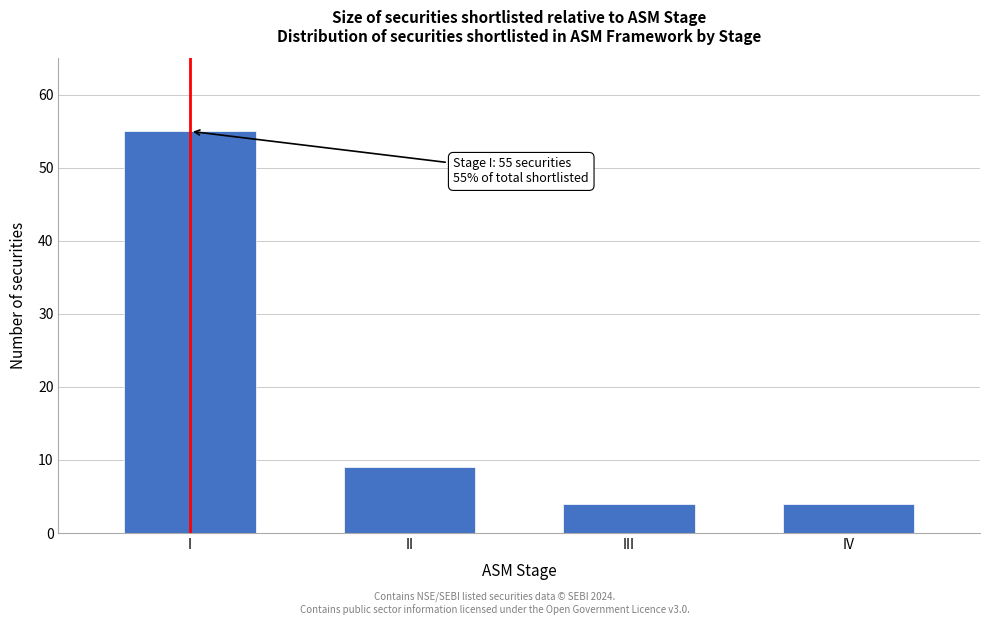

Reading left to right, what are all the values shown in this chart?

55	9	4	4